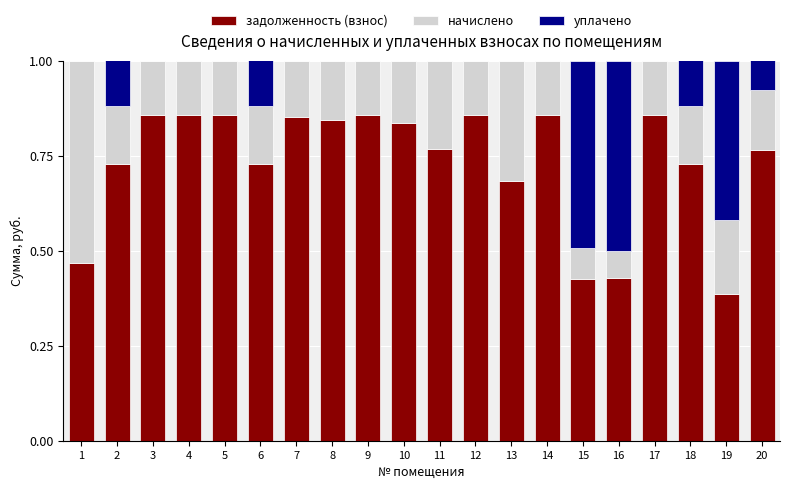

What is the total value across all series at 8?

1.0